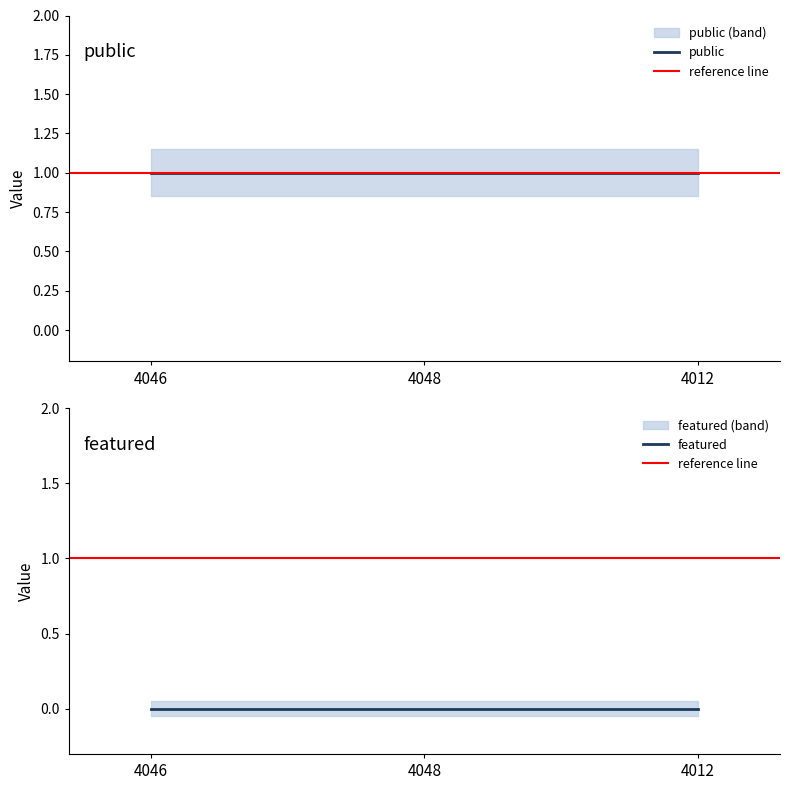

Does the chart have visible grid lines?

No